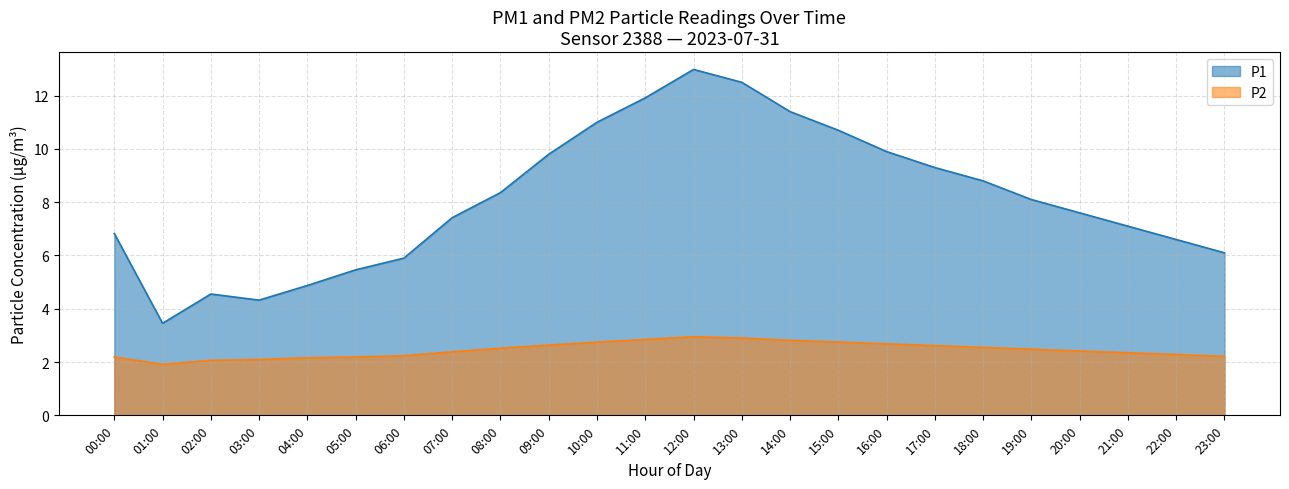

What are all the series names shown in the legend?

P1, P2